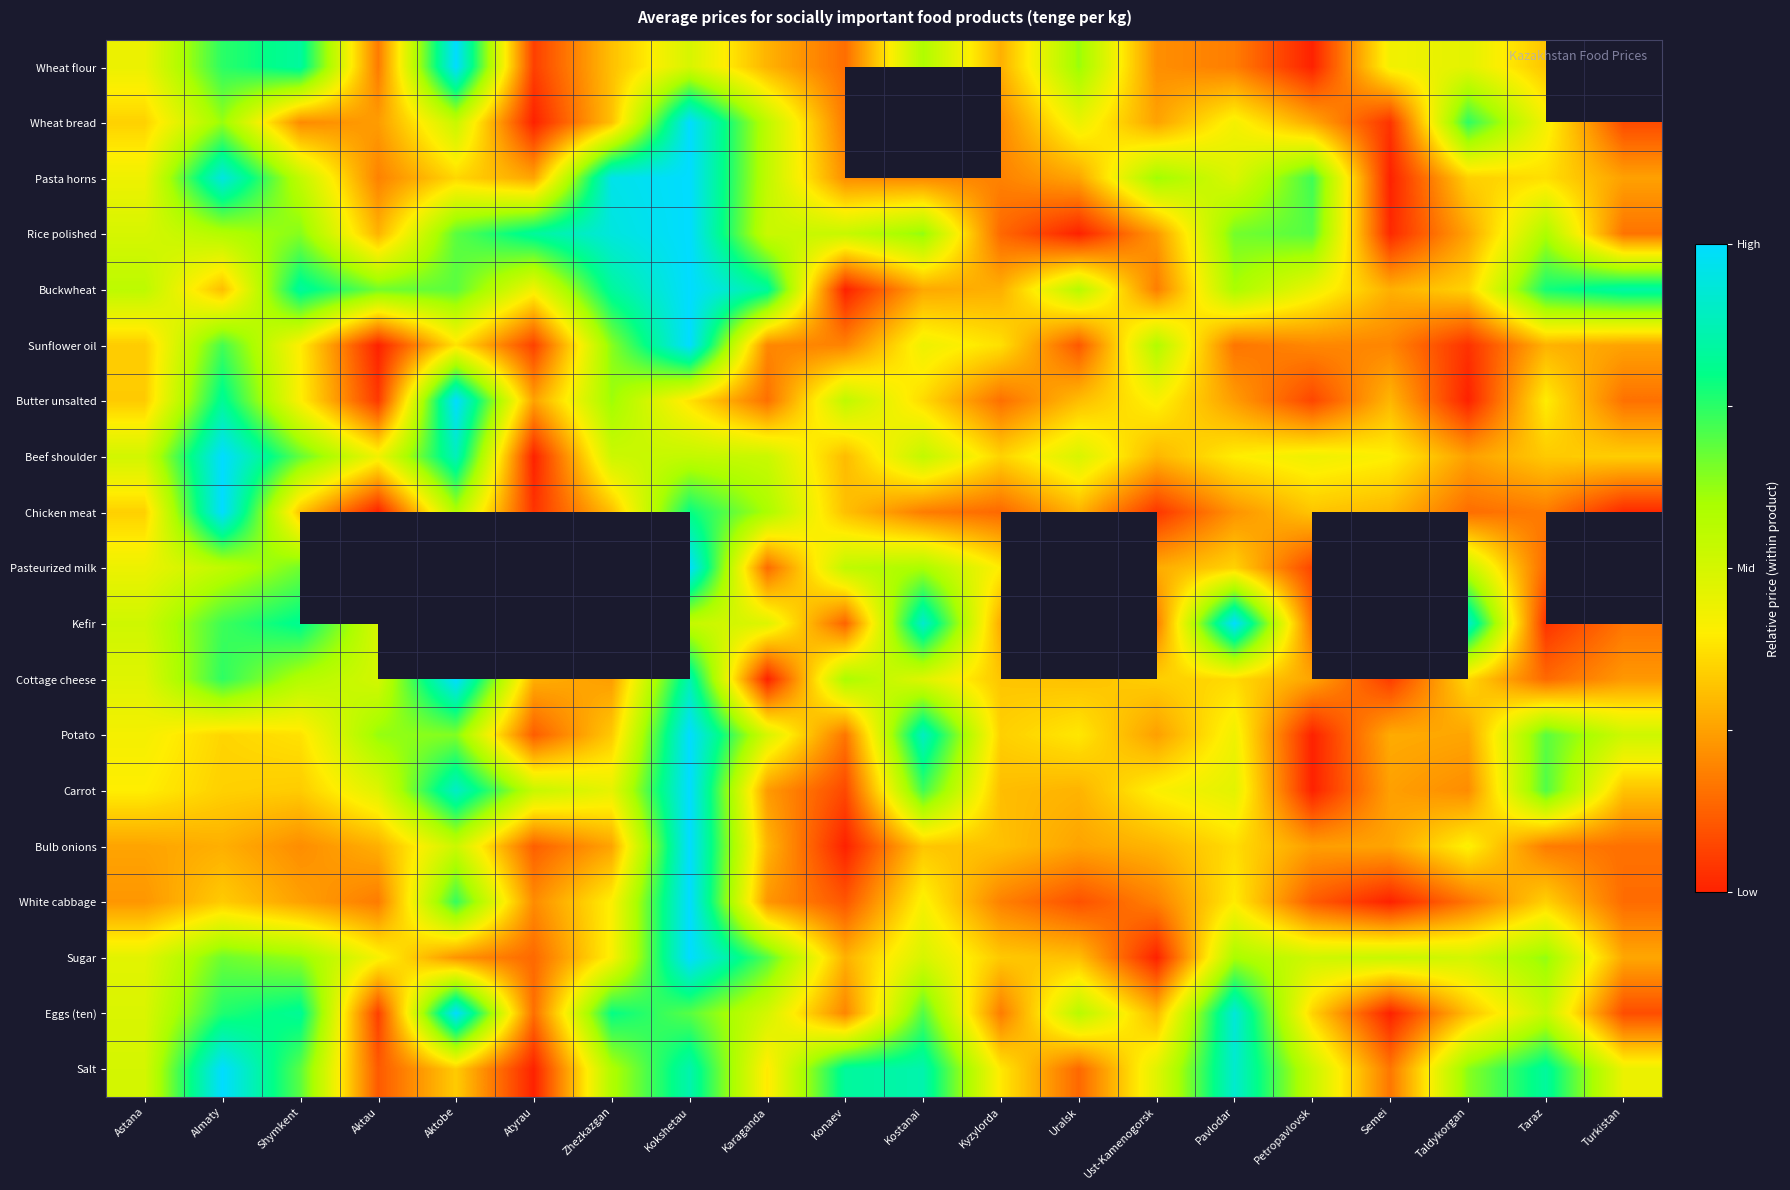

At which category is the sum across all series the highest?

Kokshetau